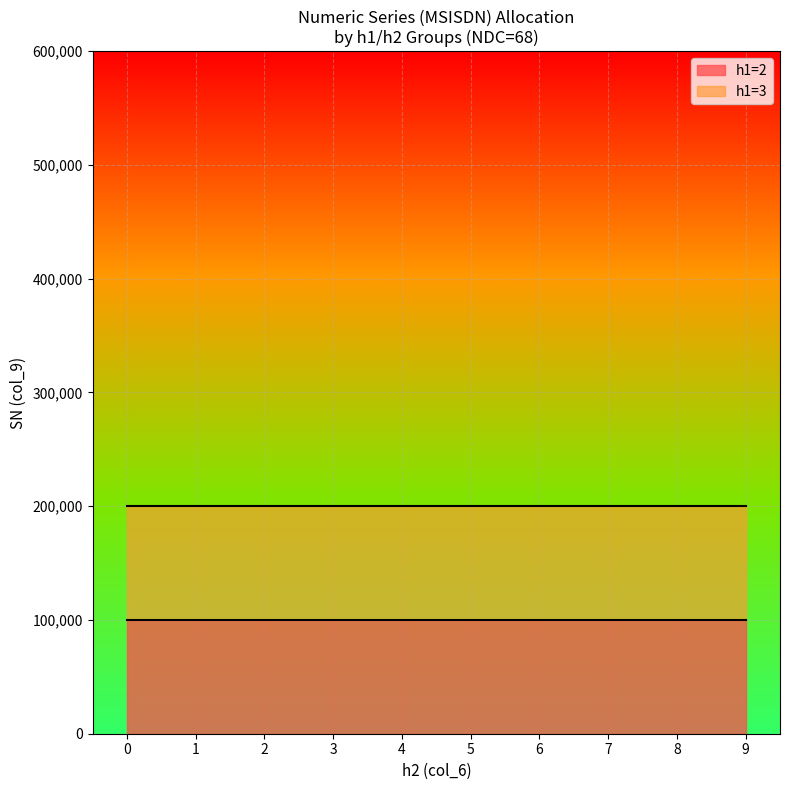

What is the value of the h1 point at the 9th from the left?

2